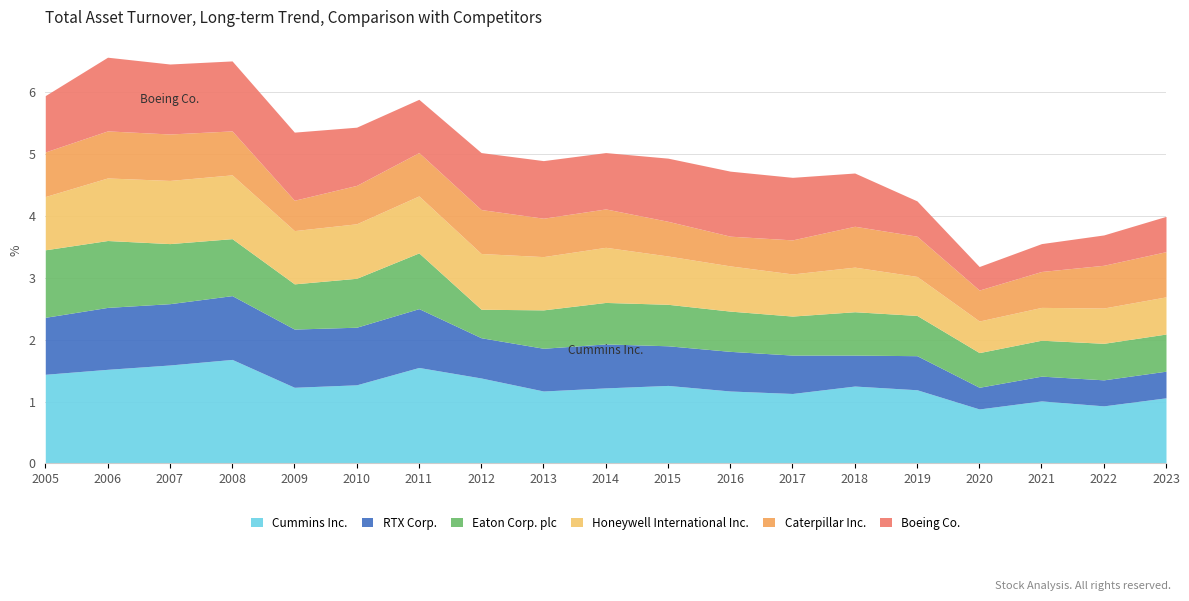

Reading left to right, what are all the values shown in this chart?

Cummins Inc.: 2005=1.4	2006=1.5	2007=1.6	2008=1.7	2009=1.2	2010=1.3	2011=1.6	2012=1.4	2013=1.2	2014=1.2	2015=1.3	2016=1.2	2017=1.1	2018=1.2	2019=1.2	2020=0.9	2021=1.0	2022=0.9	2023=1.1
RTX Corp.: 2005=0.9	2006=1.0	2007=1.0	2008=1.0	2009=0.9	2010=0.9	2011=0.9	2012=0.7	2013=0.7	2014=0.7	2015=0.6	2016=0.6	2017=0.6	2018=0.5	2019=0.6	2020=0.3	2021=0.4	2022=0.4	2023=0.4
Eaton Corp. plc: 2005=1.1	2006=1.1	2007=1.0	2008=0.9	2009=0.7	2010=0.8	2011=0.9	2012=0.5	2013=0.6	2014=0.7	2015=0.7	2016=0.7	2017=0.6	2018=0.7	2019=0.7	2020=0.6	2021=0.6	2022=0.6	2023=0.6
Honeywell International Inc.: 2005=0.9	2006=1.0	2007=1.0	2008=1.0	2009=0.9	2010=0.9	2011=0.9	2012=0.9	2013=0.9	2014=0.9	2015=0.8	2016=0.7	2017=0.7	2018=0.7	2019=0.6	2020=0.5	2021=0.5	2022=0.6	2023=0.6
Caterpillar Inc.: 2005=0.7	2006=0.8	2007=0.8	2008=0.7	2009=0.5	2010=0.6	2011=0.7	2012=0.7	2013=0.6	2014=0.6	2015=0.6	2016=0.5	2017=0.6	2018=0.7	2019=0.7	2020=0.5	2021=0.6	2022=0.7	2023=0.7
Boeing Co.: 2005=0.9	2006=1.2	2007=1.1	2008=1.1	2009=1.1	2010=0.9	2011=0.9	2012=0.9	2013=0.9	2014=0.9	2015=1.0	2016=1.1	2017=1.0	2018=0.9	2019=0.6	2020=0.4	2021=0.5	2022=0.5	2023=0.6